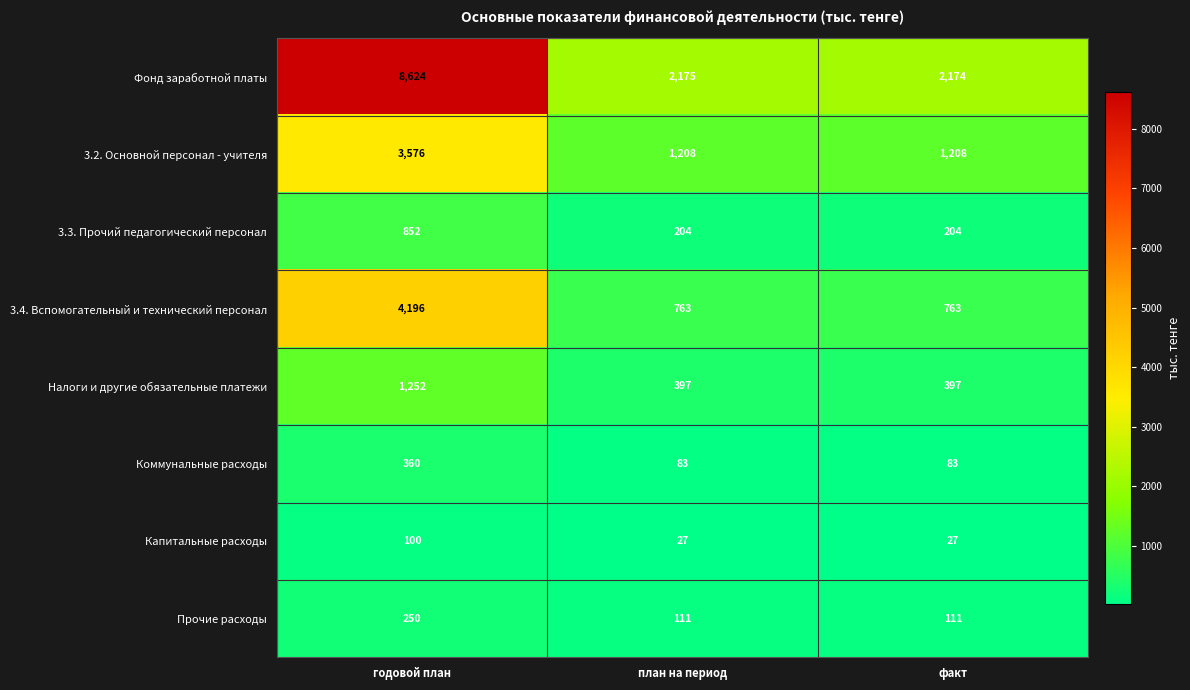

Which series changed the most between план на период and факт?

Фонд заработной платы